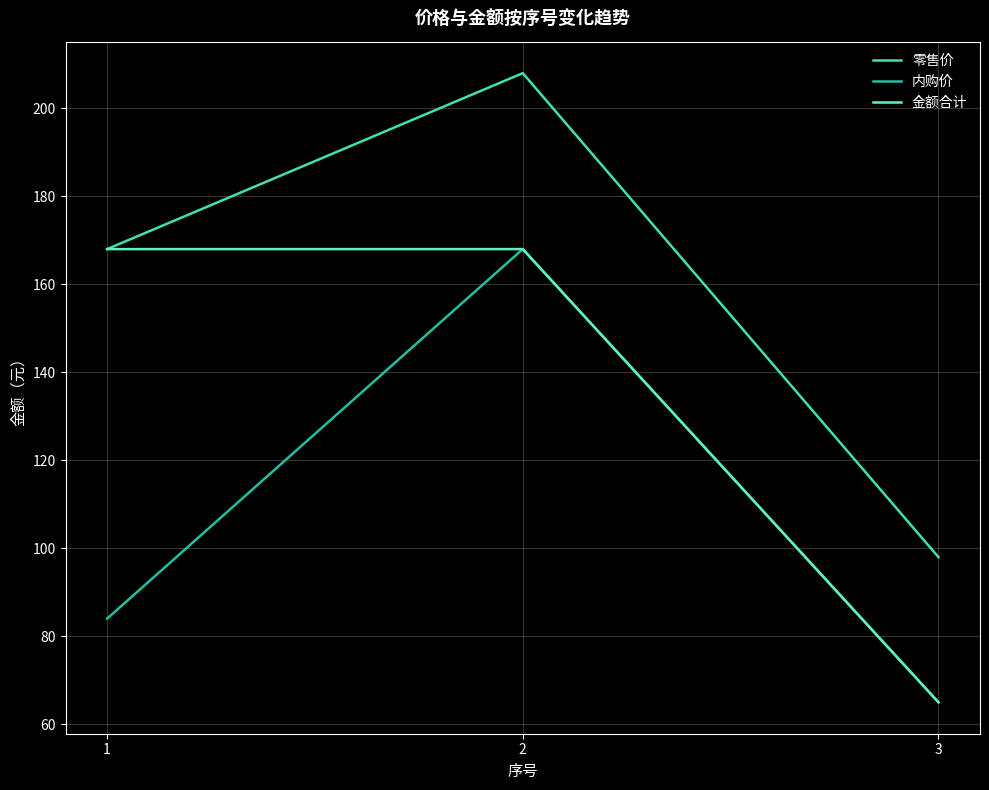

Reading left to right, list all the values displayed in this chart.

零售价: 168	208	98
内购价: 84	168	65
金额合计: 168	168	65